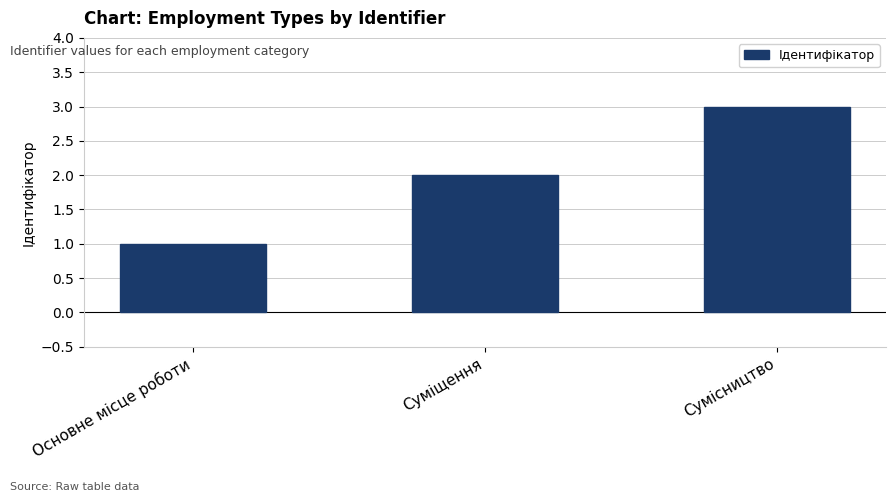

Reading right to left, list all the values displayed in this chart.

Сумісництво=3	Суміщення=2	Основне місце роботи=1